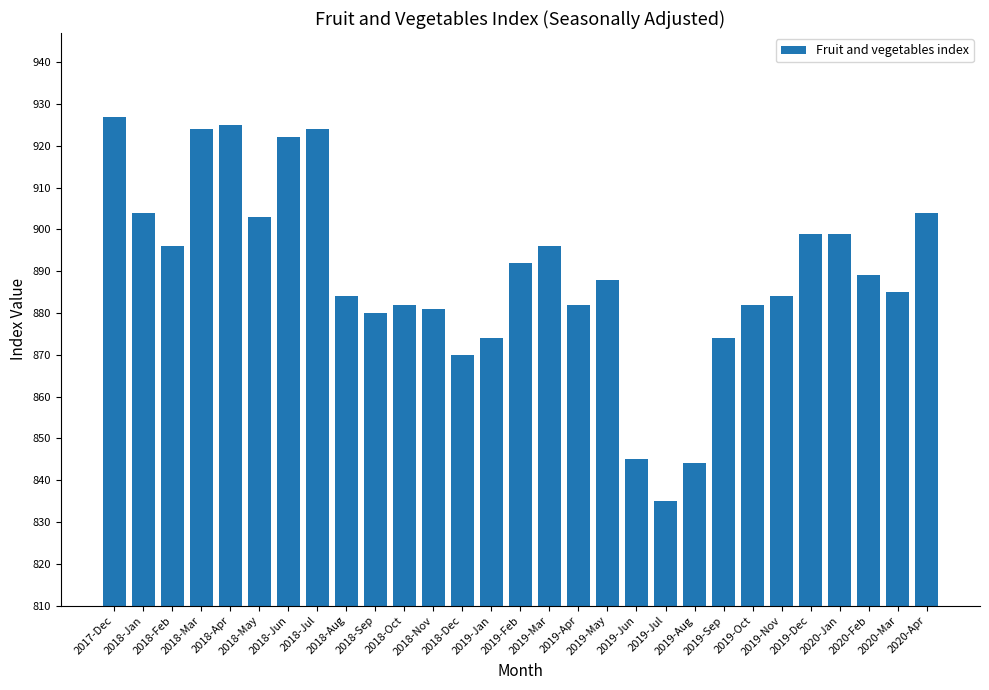

What is the label of the 21st bar from the left?

2019-Aug